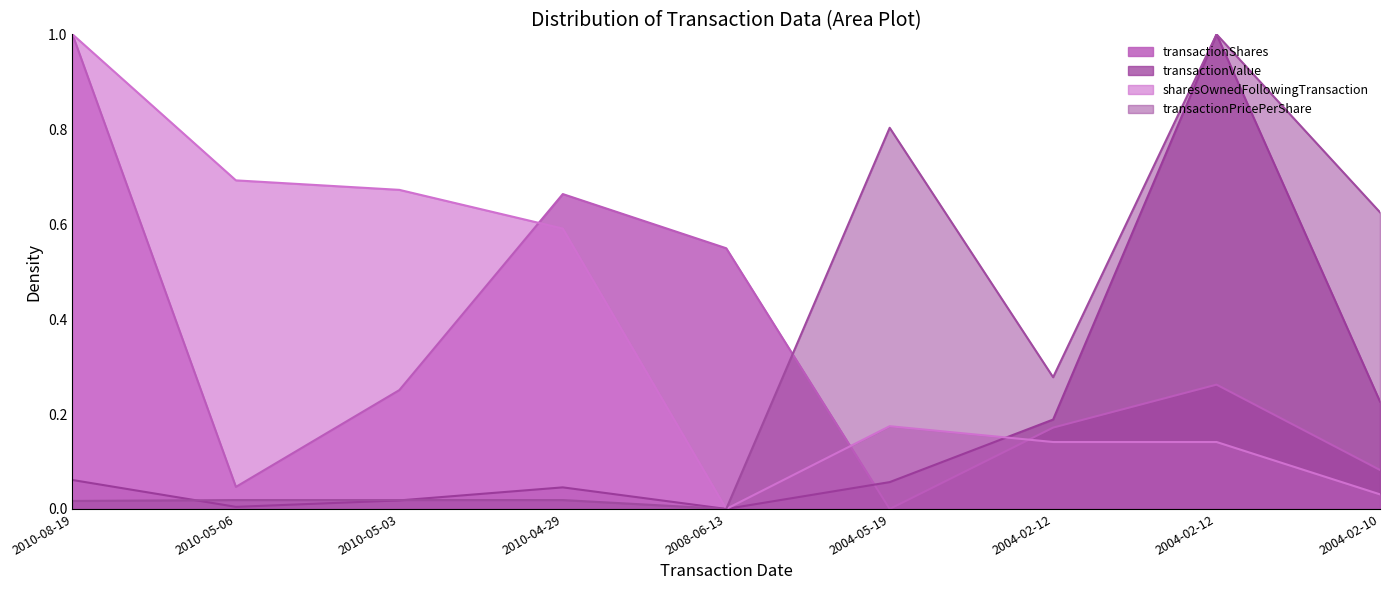

Rank the categories by transactionValue value from lowest to highest.

2008-06-13, 2010-05-06, 2010-05-03, 2010-04-29, 2004-05-19, 2010-08-19, 2004-02-12, 2004-02-10, 2004-02-12